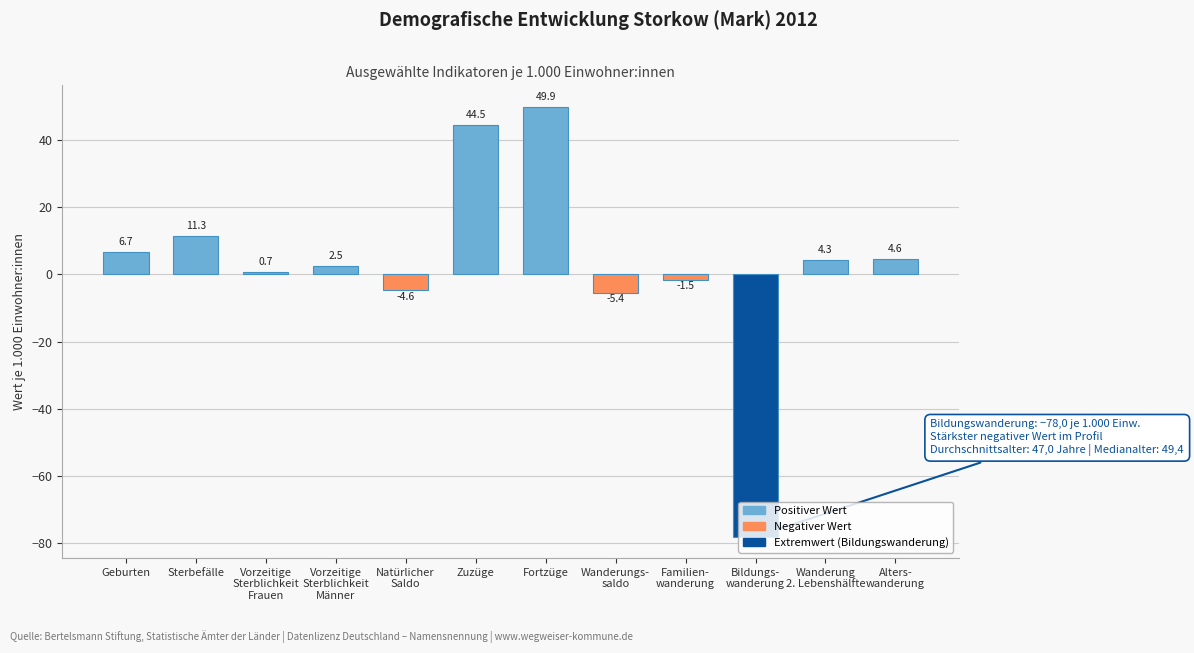

At which label does the data first exceed 4?

Geburten